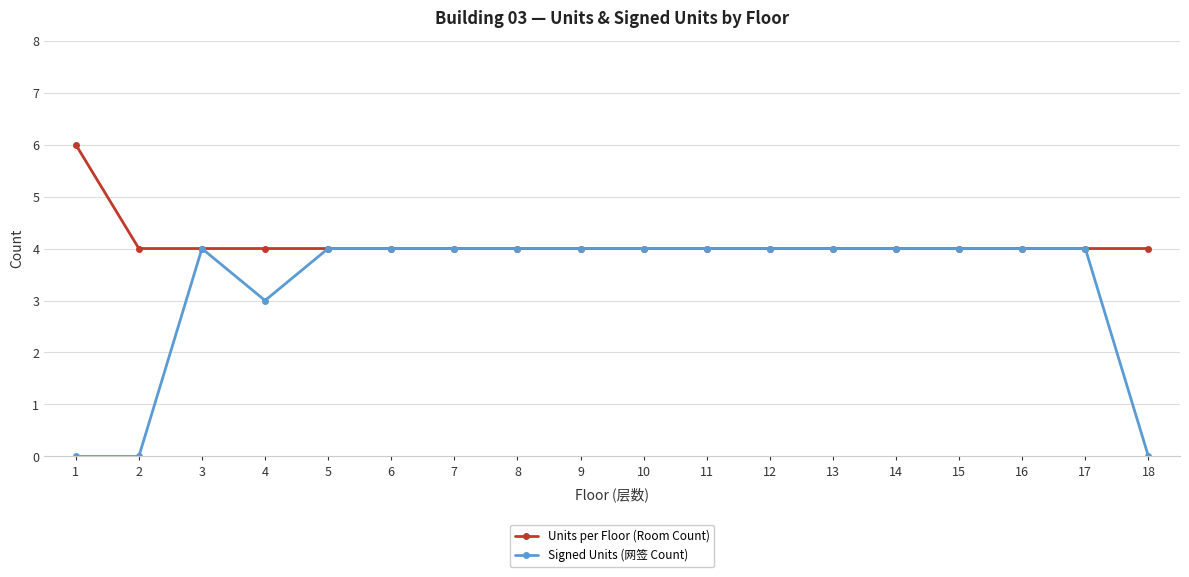

Which series has the largest total across all categories?

Units per Floor (Room Count)